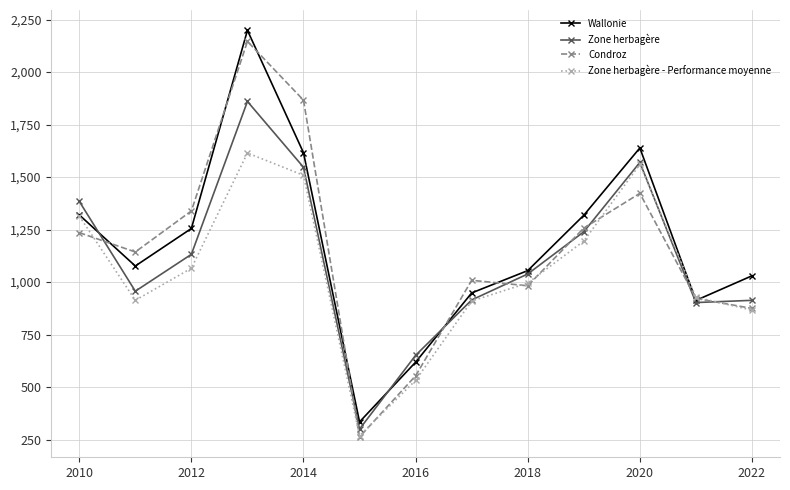

In Zone herbagère, how many points are lower than both neighbors (excluding endpoints)?

3